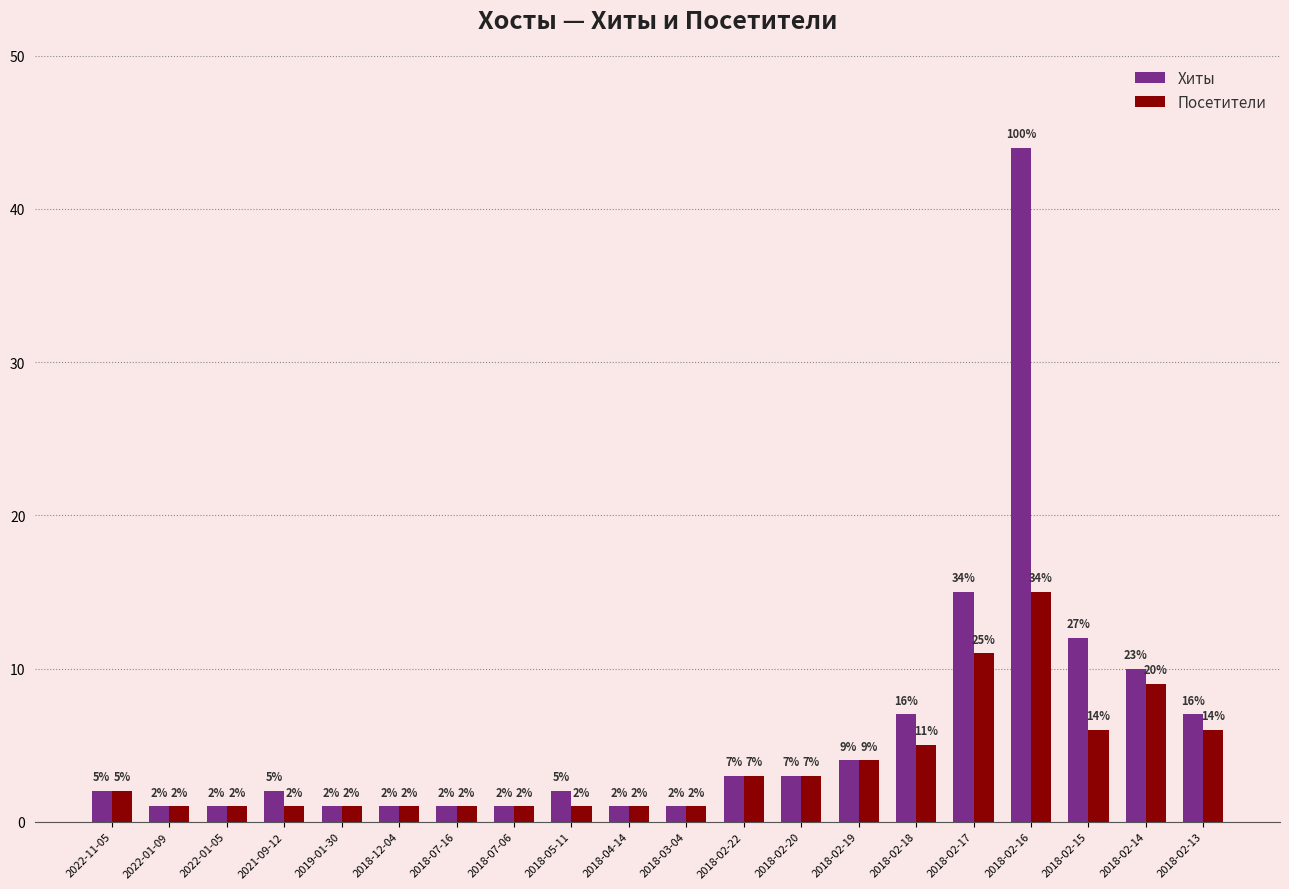

How many bars are there in each group?

2